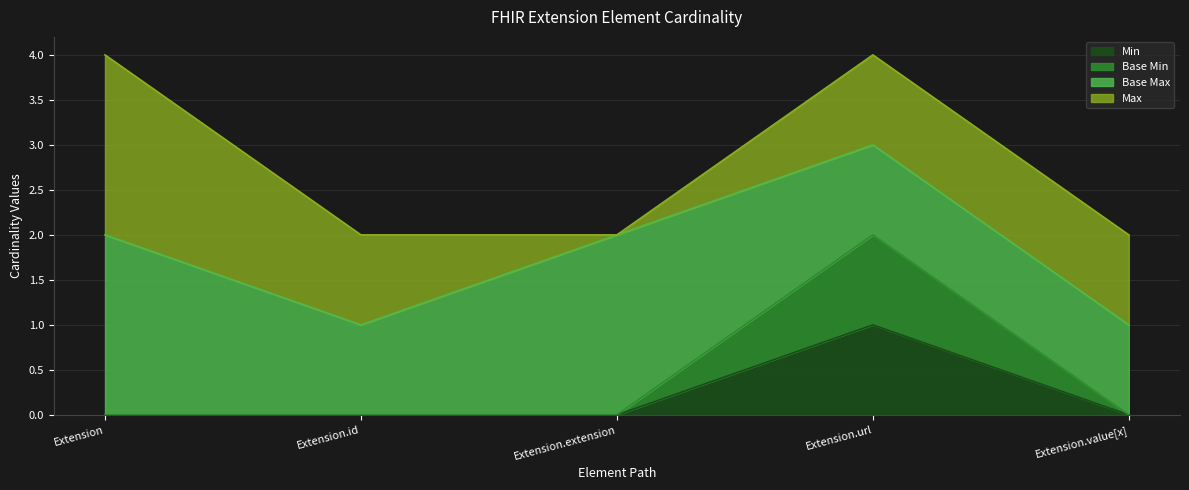

Does the chart have visible grid lines?

Yes